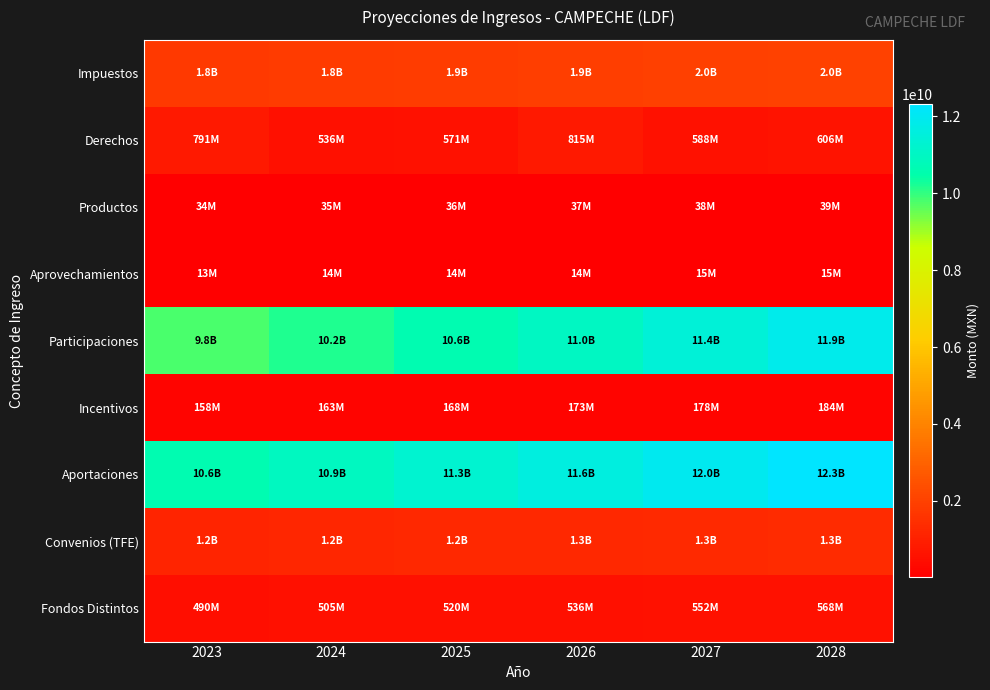

Which series changed the most between 2025 and 2026?

Participaciones